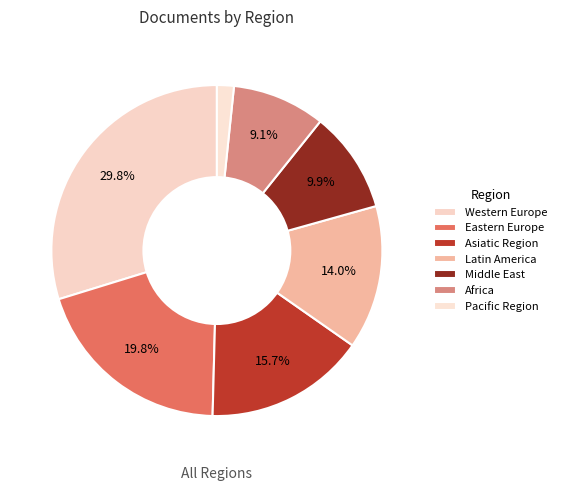

How many slices are in this pie chart?

7